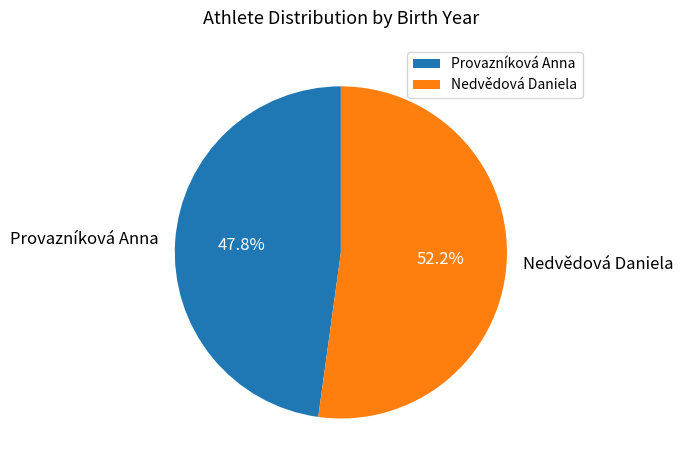

Does Provazníková Anna represent more than half of the total?

No